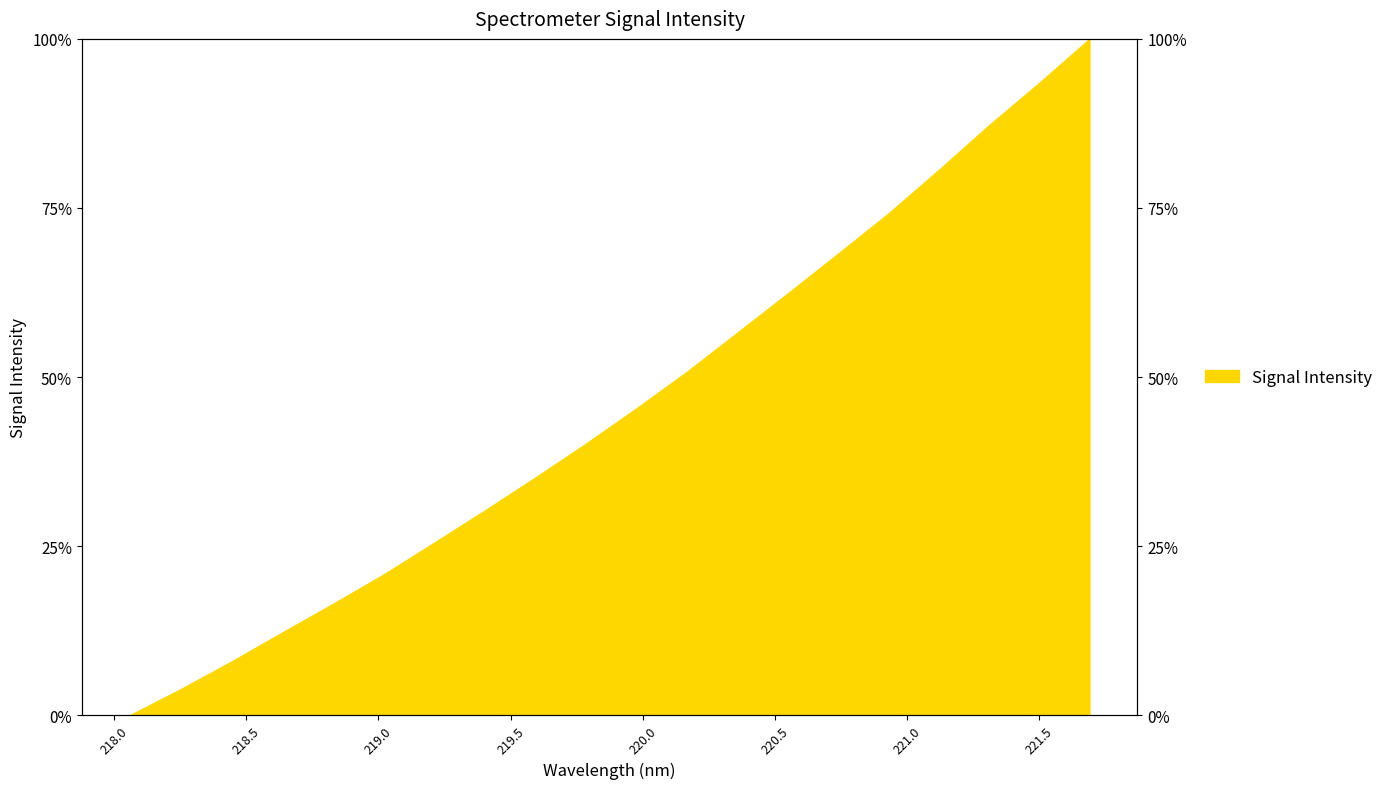

What is the approximate value at 219.9712?

45.2